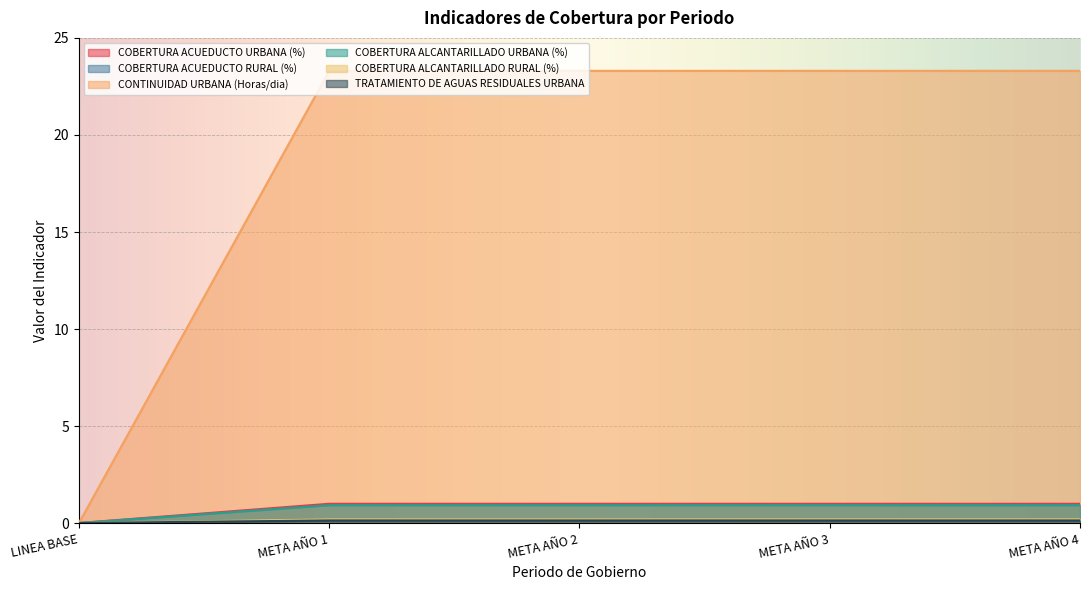

What are all the series names shown in the legend?

COBERTURA ACUEDUCTO URBANA (%), COBERTURA ACUEDUCTO RURAL (%), CONTINUIDAD URBANA (Horas/dia), COBERTURA ALCANTARILLADO URBANA (%), COBERTURA ALCANTARILLADO RURAL (%), TRATAMIENTO DE AGUAS RESIDUALES URBANA